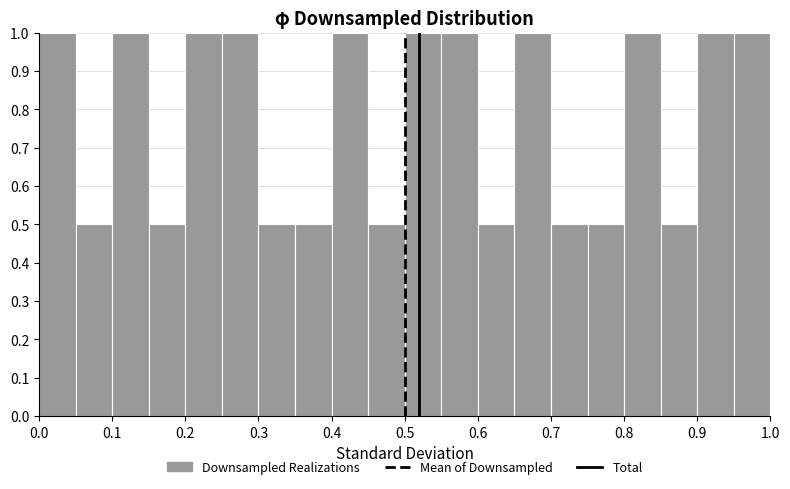

Reading left to right, list every bar in this chart as the range it spans on the x-axis followed by its height. The values are not printed on the chart, so give them approximately, as read against the axis.

0.00 to 0.05: 1.0
0.05 to 0.10: 0.5
0.10 to 0.15: 1.0
0.15 to 0.20: 0.5
0.20 to 0.25: 1.0
0.25 to 0.30: 1.0
0.30 to 0.35: 0.5
0.35 to 0.40: 0.5
0.40 to 0.45: 1.0
0.45 to 0.50: 0.5
0.50 to 0.55: 1.0
0.55 to 0.60: 1.0
0.60 to 0.65: 0.5
0.65 to 0.70: 1.0
0.70 to 0.75: 0.5
0.75 to 0.80: 0.5
0.80 to 0.85: 1.0
0.85 to 0.90: 0.5
0.90 to 0.95: 1.0
0.95 to 1.00: 1.0